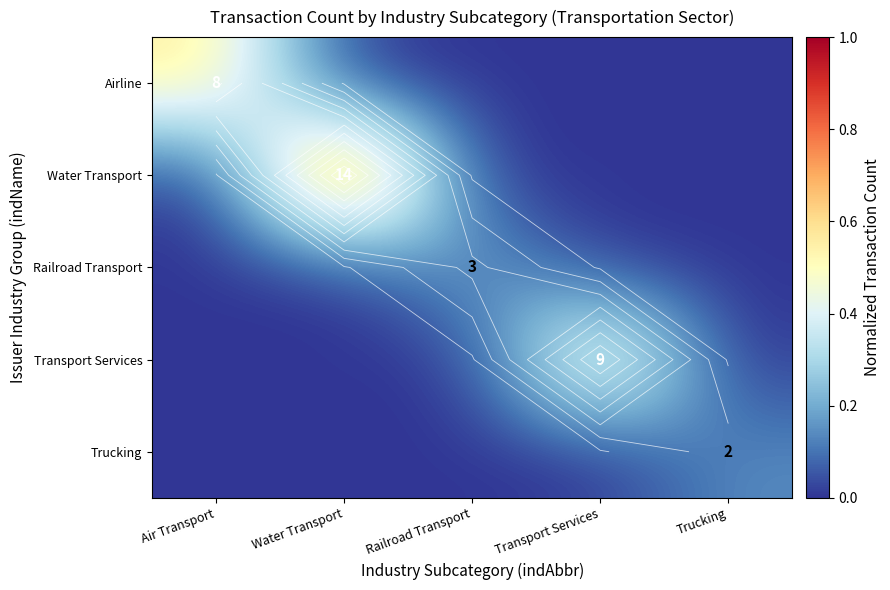

How many distinct data groups are displayed?

5